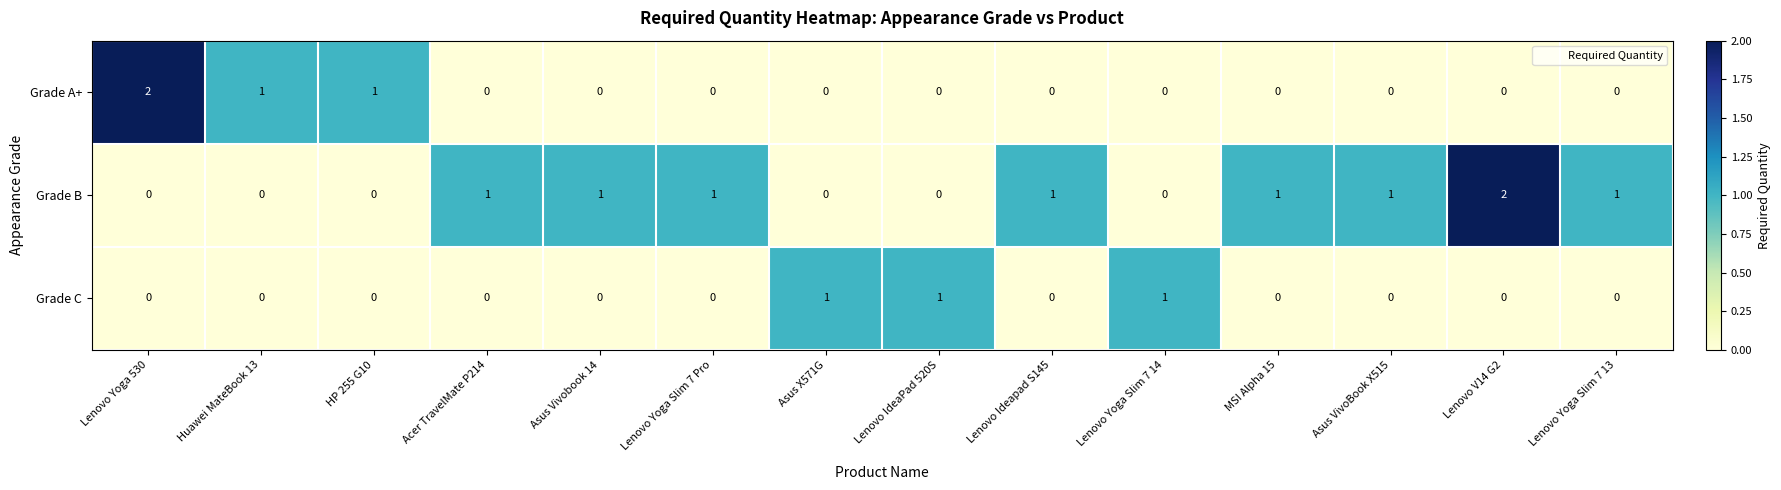

The value of Grade C at Asus VivoBook X515 is 1. True or false?

False